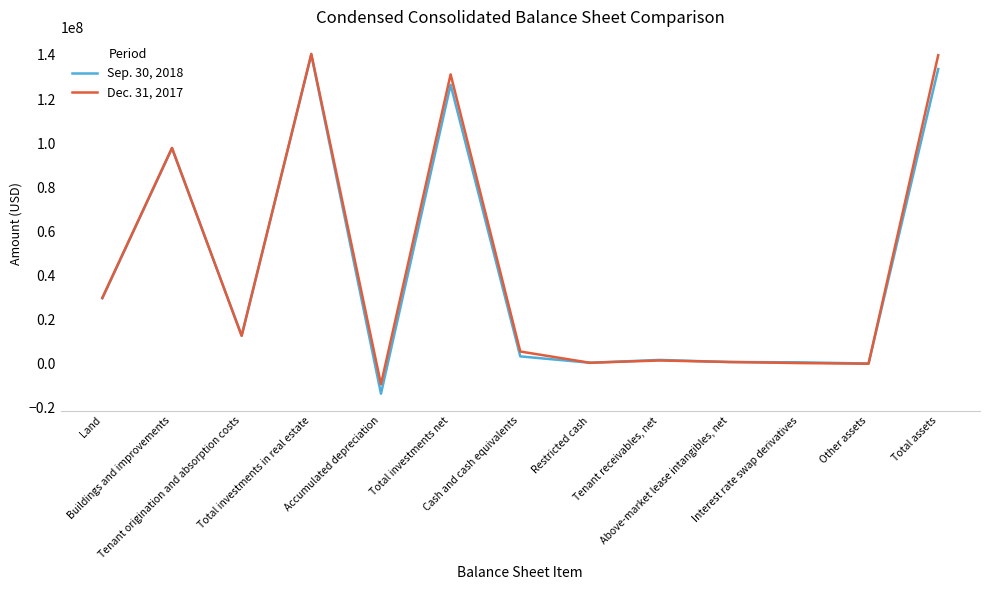

True or false: Sep. 30, 2018 has a value of 139609385 at Buildings and improvements.

False